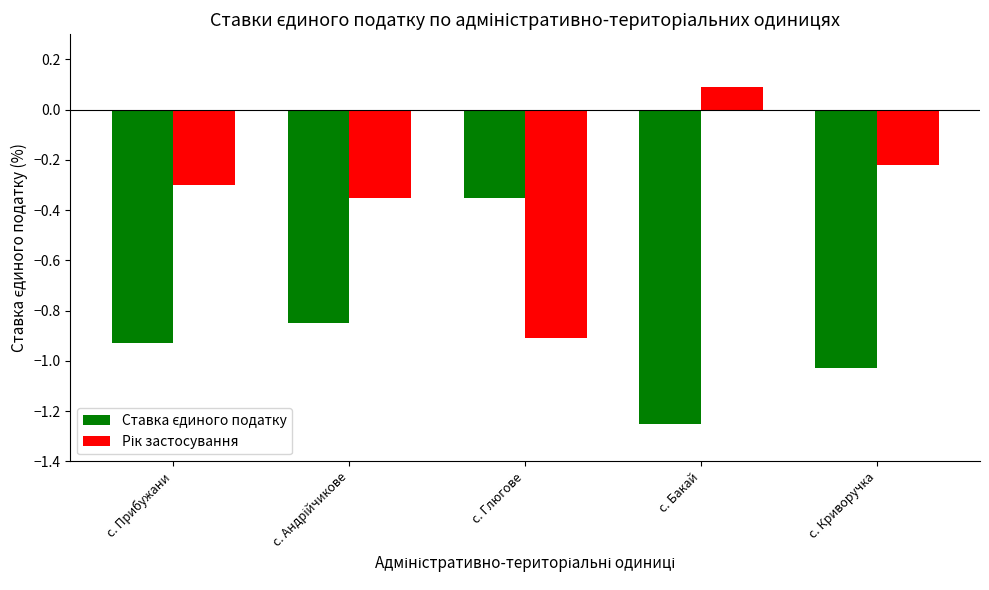

What is the spread (max minus min) of values at с. Бакай?

1.3